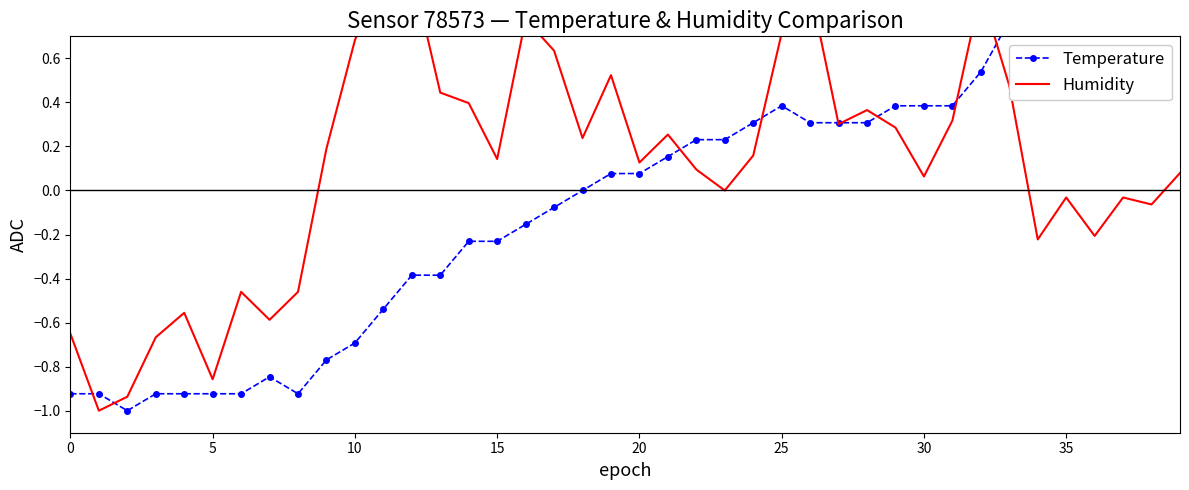

What is the difference between the Temperature values at 19 and 29?

0.3